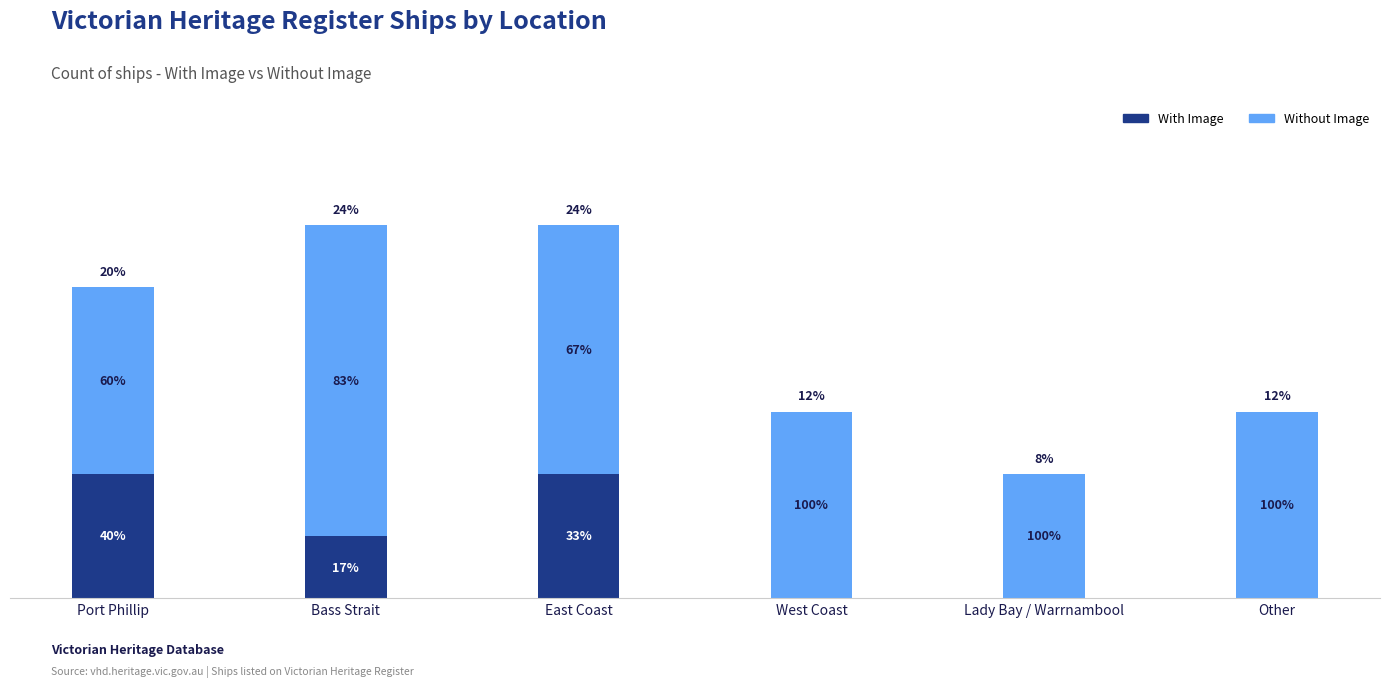

Does the chart contain stacked bars?

Yes